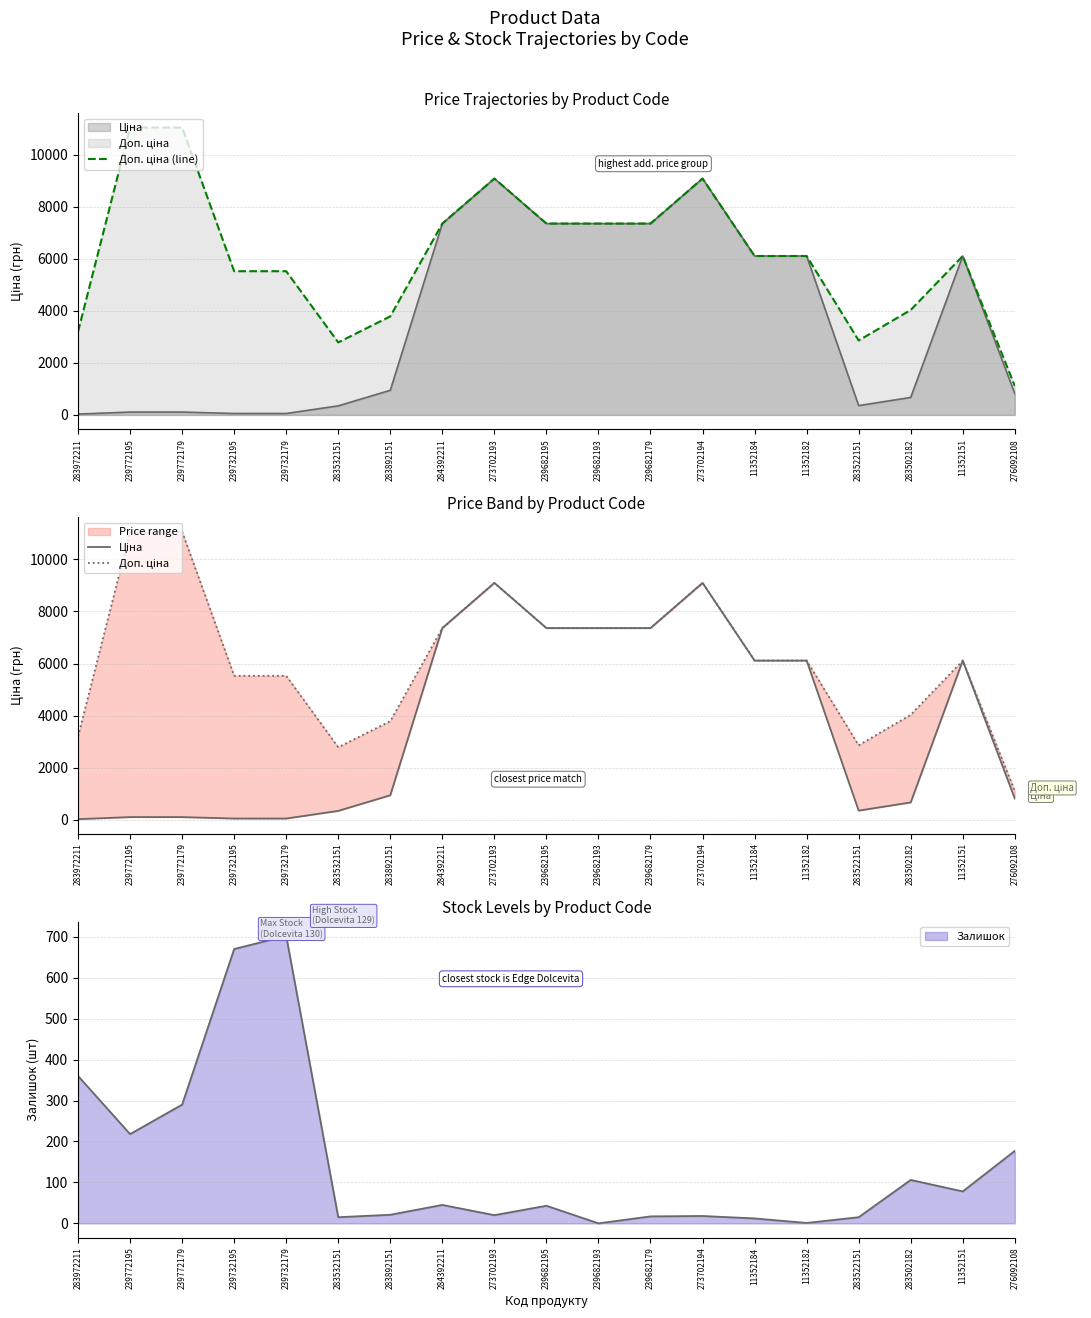

What is the minimum value shown in the chart?

32.0